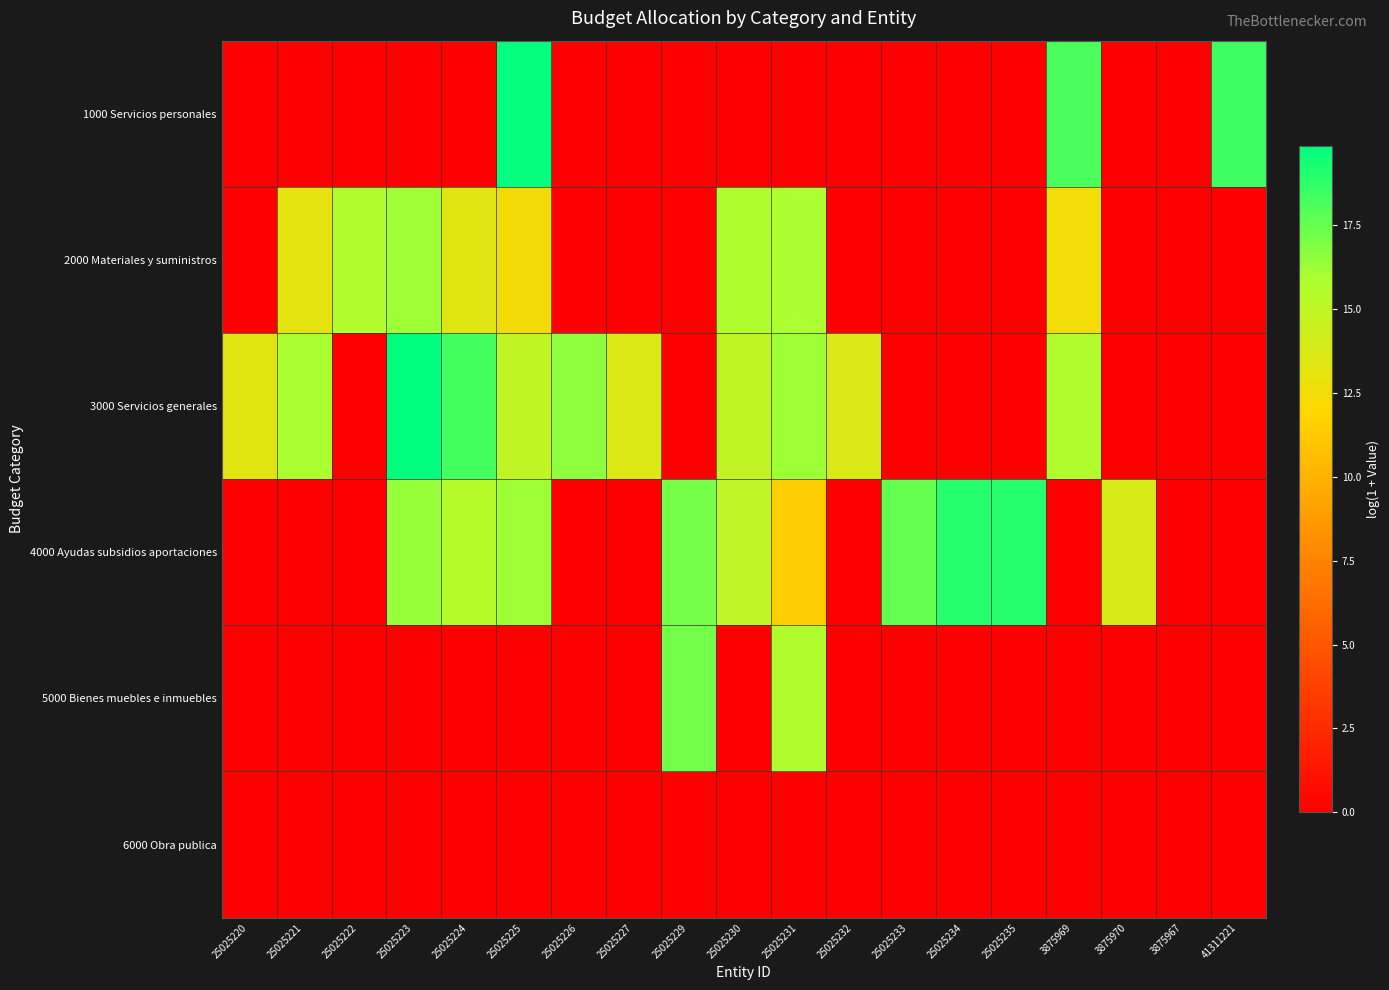

What is the maximum value shown in the chart?

19.9